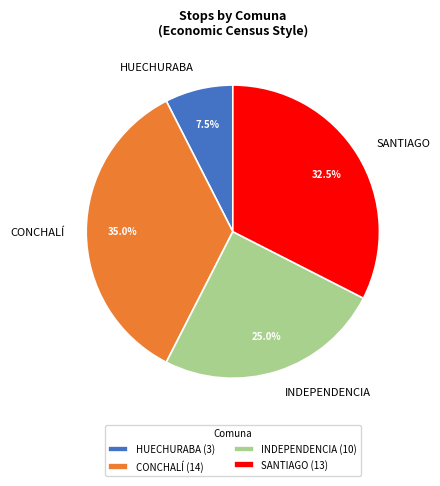

Is there any slice that represents more than half of the pie?

No